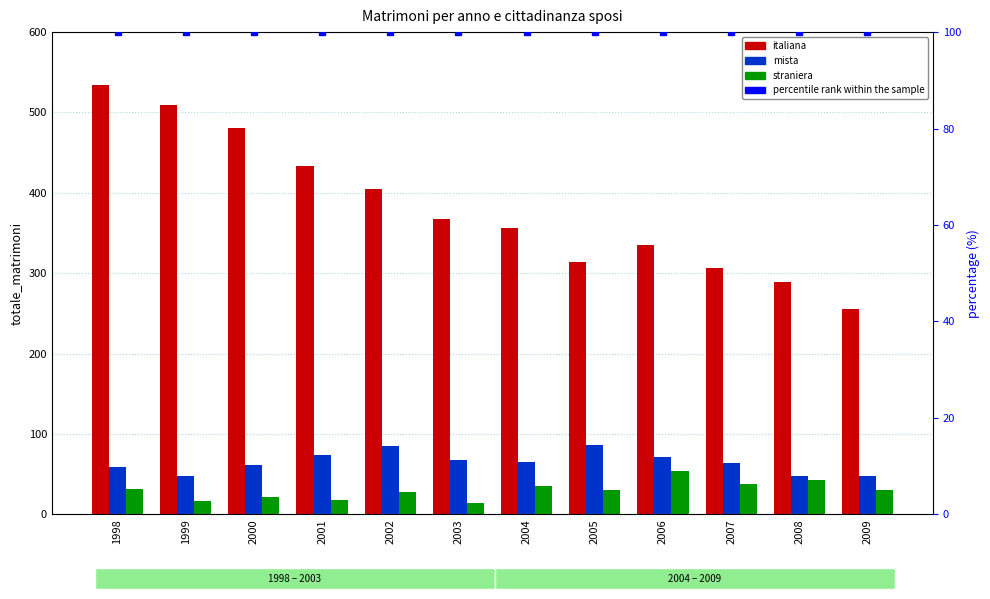

Reading left to right, list all the values displayed in this chart.

italiana: 1998=534	1999=509	2000=481	2001=434	2002=405	2003=368	2004=356	2005=314	2006=335	2007=306	2008=289	2009=256
mista: 1998=59	1999=47	2000=61	2001=74	2002=85	2003=67	2004=65	2005=86	2006=71	2007=64	2008=47	2009=47
straniera: 1998=31	1999=17	2000=21	2001=18	2002=28	2003=14	2004=35	2005=30	2006=54	2007=38	2008=43	2009=30
percentile rank: 1998=100	1999=100	2000=100	2001=100	2002=100	2003=100	2004=100	2005=100	2006=100	2007=100	2008=100	2009=100